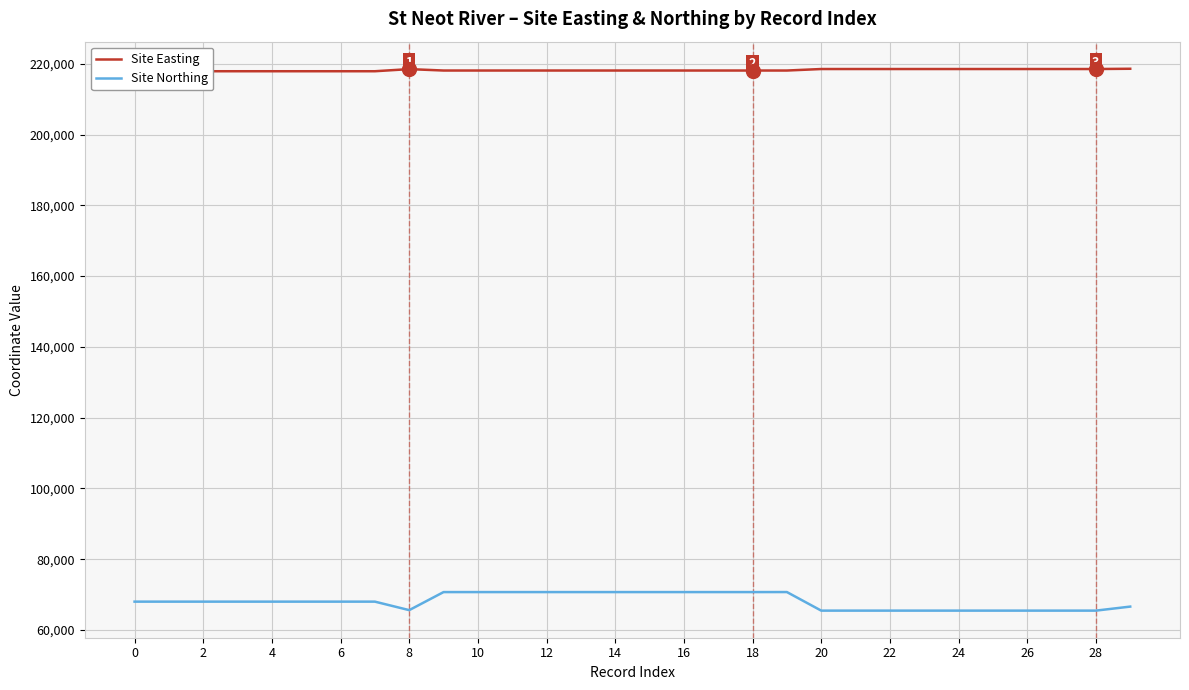

The value of Site Northing at 14 is 124516. True or false?

False